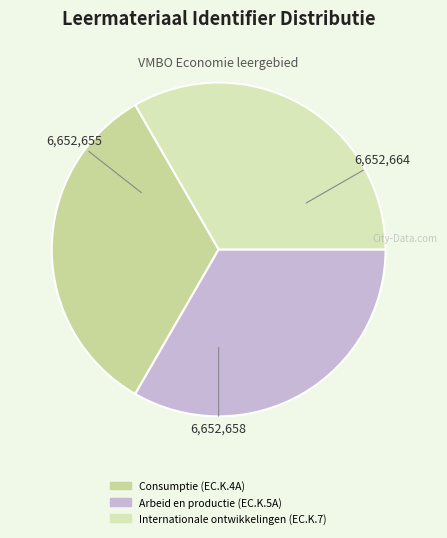

Does any single category account for the majority?

No